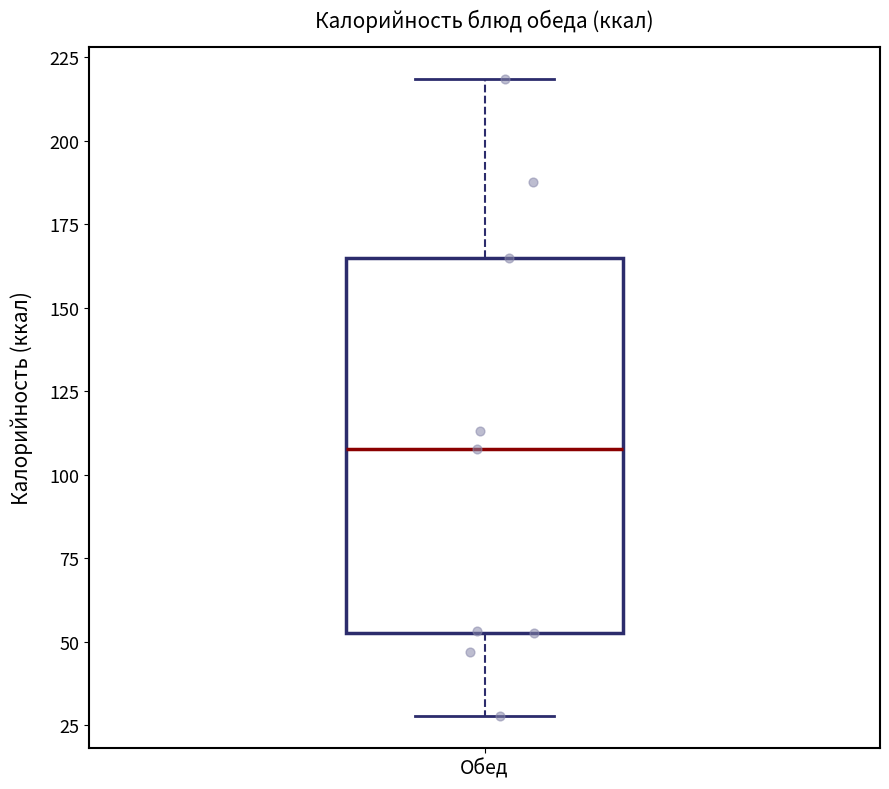

Read this box plot against the y-axis: the position of the median line, the range covered by the box, and the ends of both whiskers. The values are not printed on the chart, so give them approximately, as read against the axis.

median 110, box 55 to 165, whiskers 30 to 220